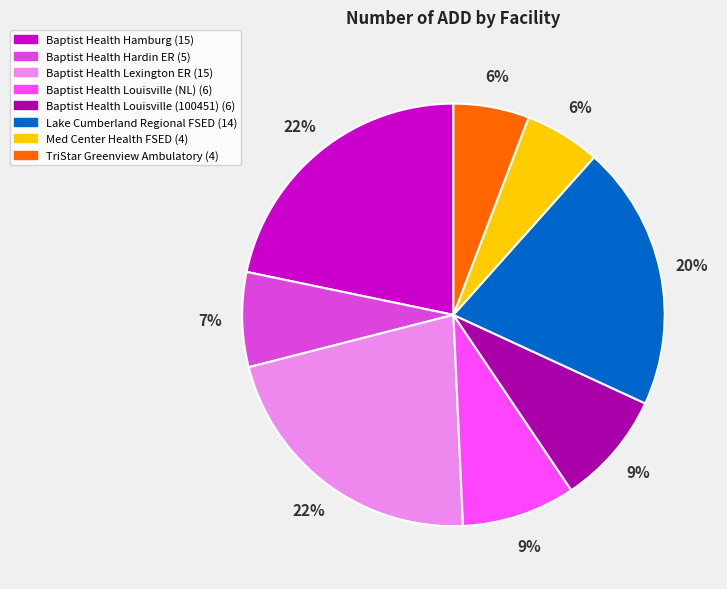

To the nearest percent, what is the difference between the largest and smallest slice percentages?

16%